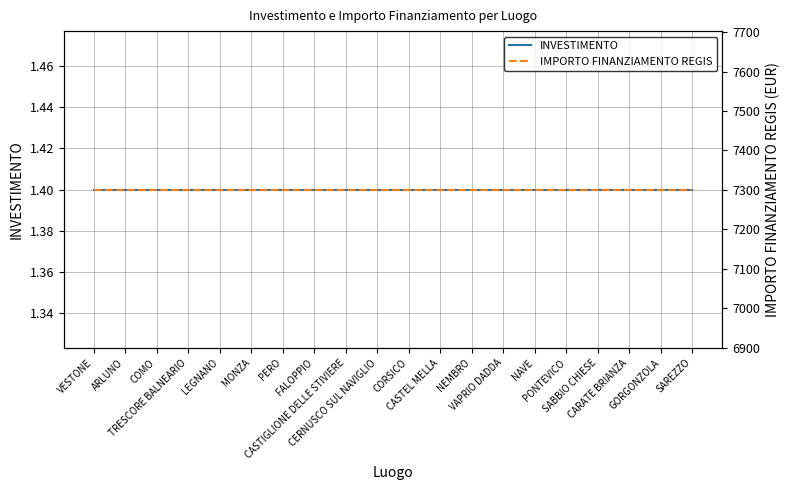

Which series has the largest range (max minus min)?

INVESTIMENTO